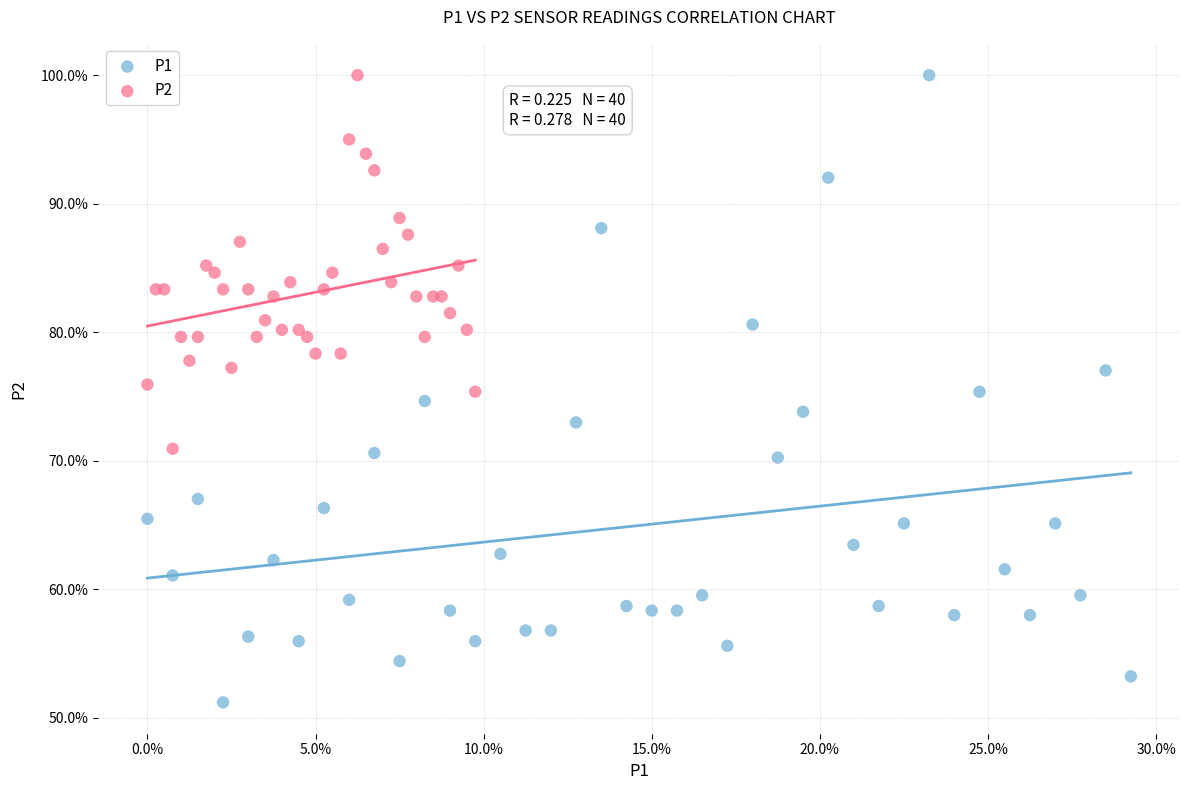

Which series has the widest spread of Y values?

P1